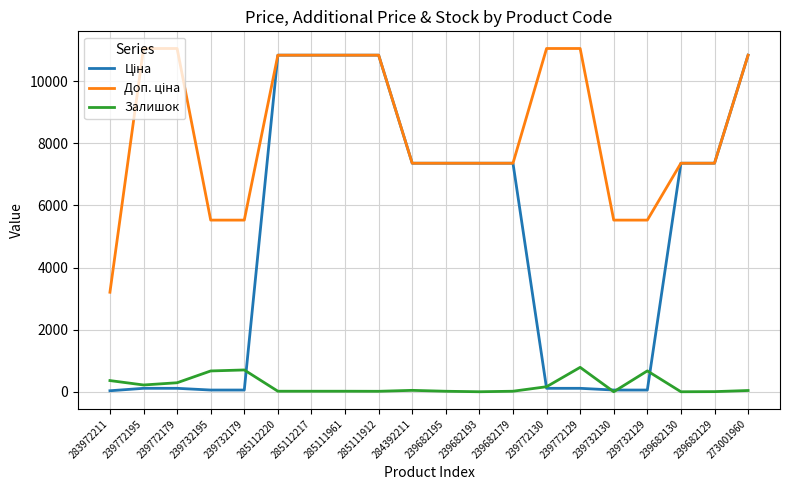

True or false: Залишок has a value of 17.0 at 285112217.

True